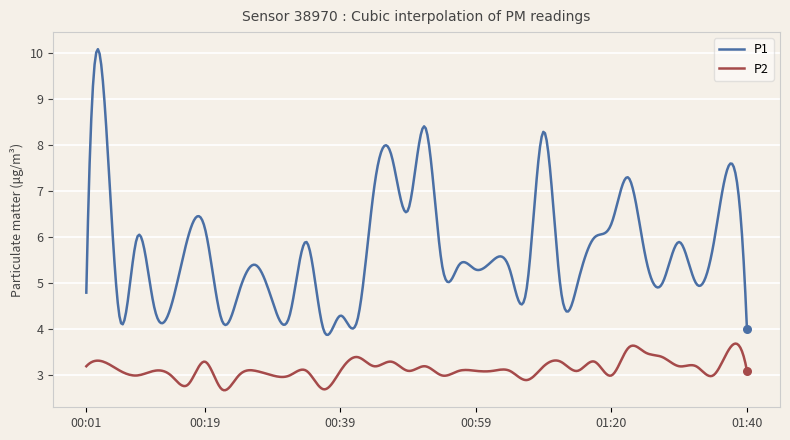

What are all the series names shown in the legend?

P1, P2